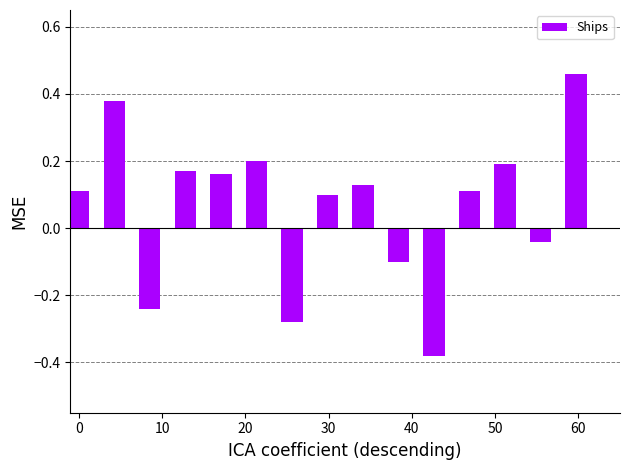

What is the sum of all values?

1.0